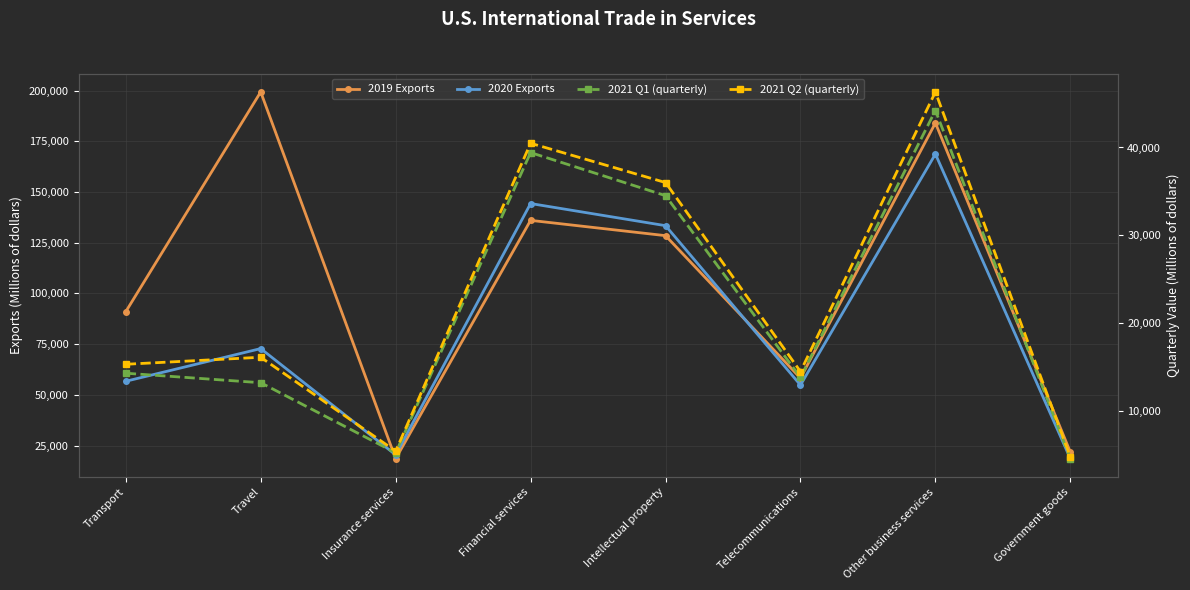

At which label does 2021 Q1 (quarterly) first exceed 14338?

Financial services